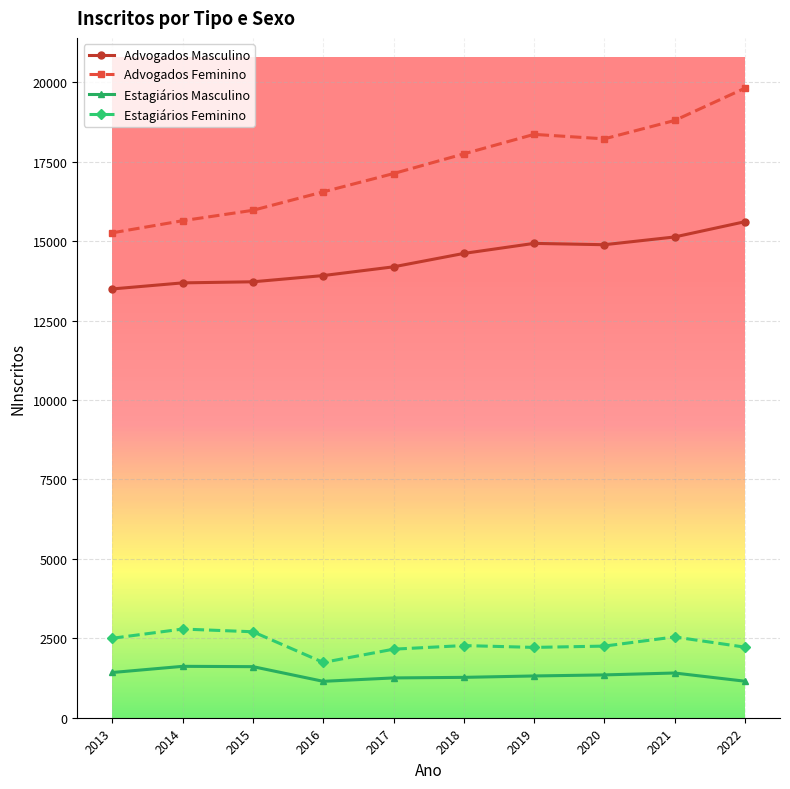

What is the total value across all series at 2021?

37888